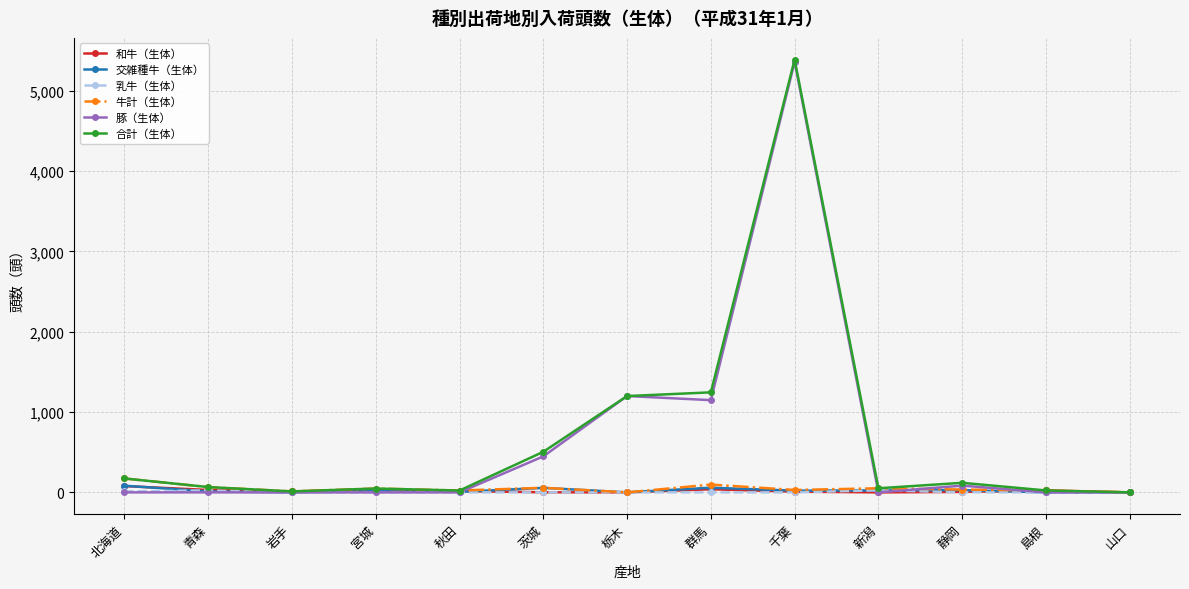

What is the maximum value shown in the chart?

5388